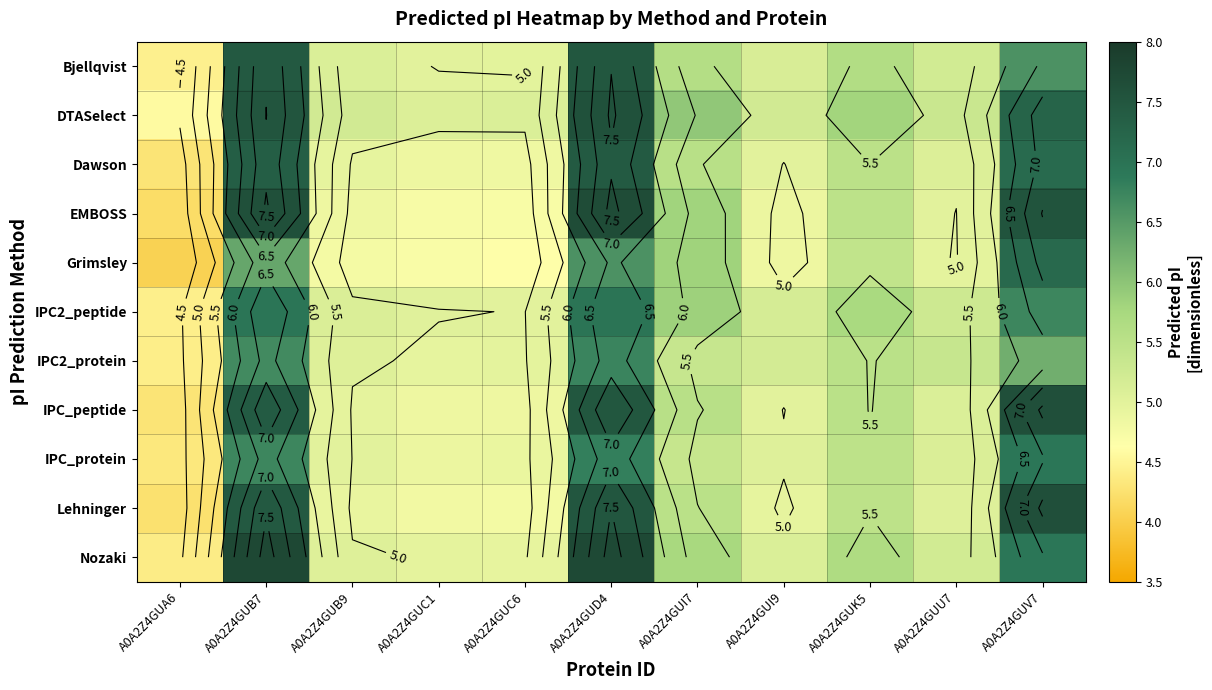

Which series has the largest total across all categories?

DTASelect